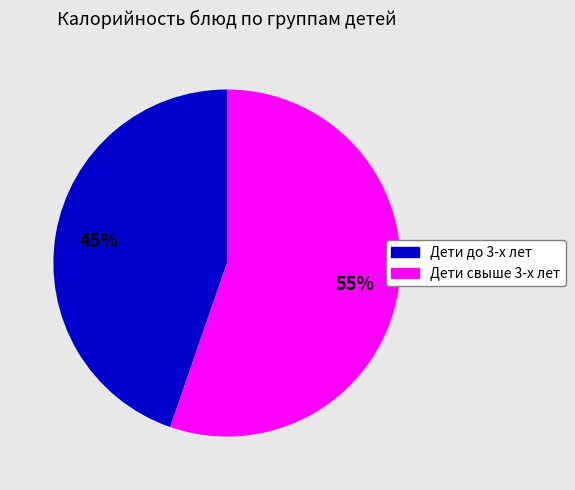

How many slices are in this pie chart?

2